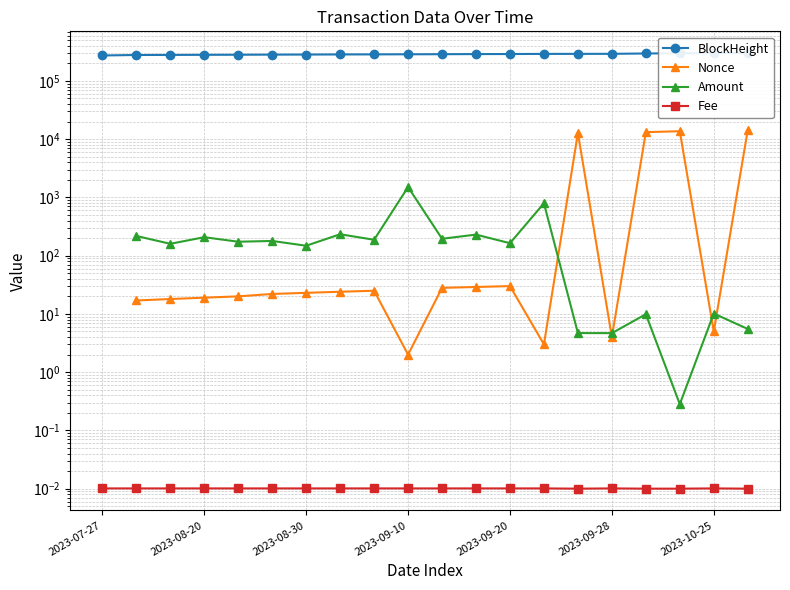

True or false: Fee and BlockHeight intersect in this chart.

False